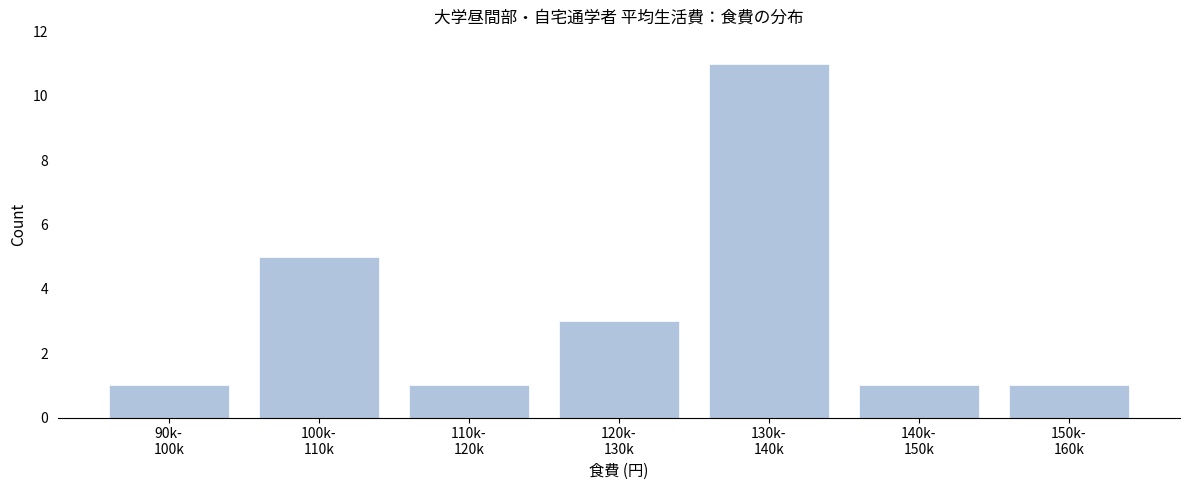

Reading left to right, extract all data points from this chart.

1	5	1	3	11	1	1